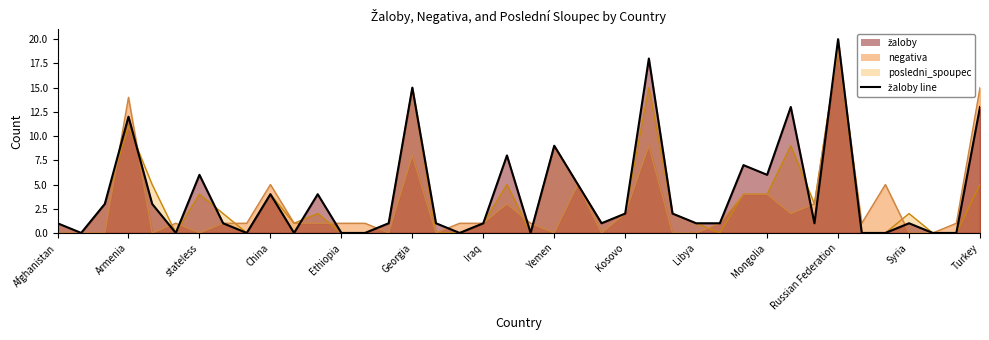

How many interior local peaks does the žaloby line series have?

12